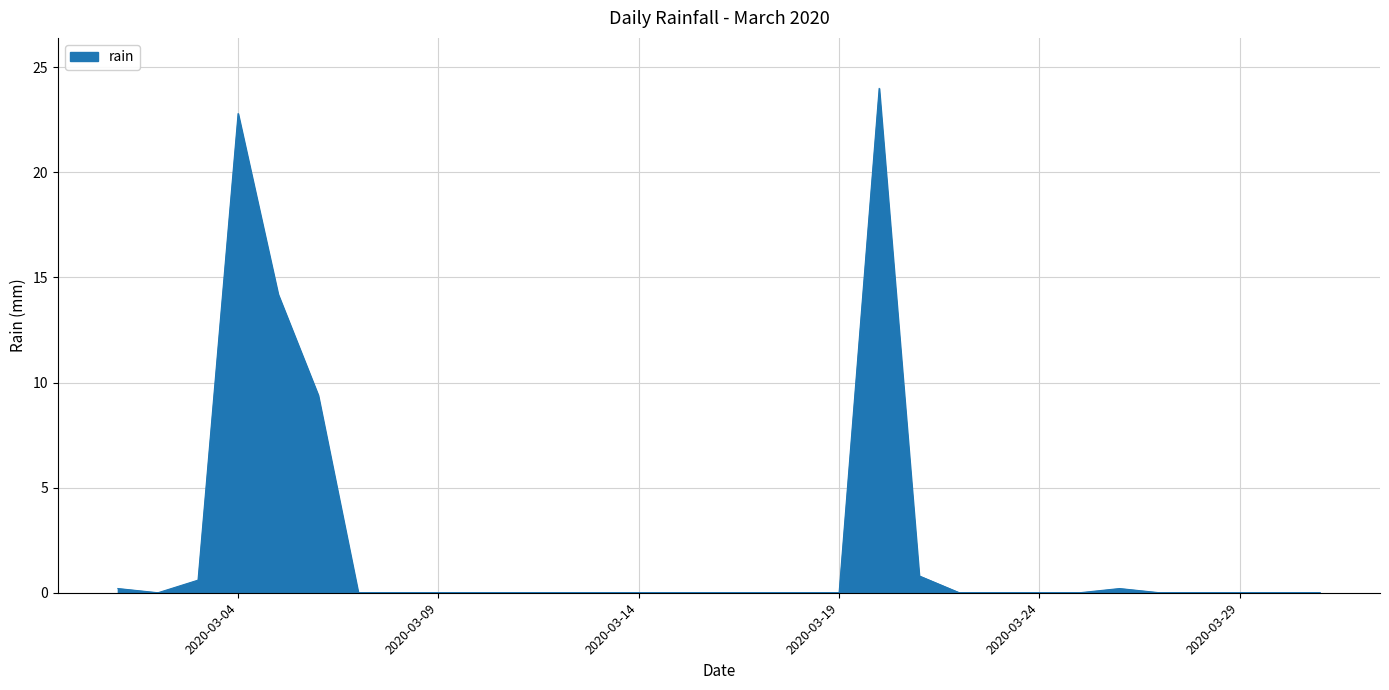

What is the greatest value displayed?

24.0